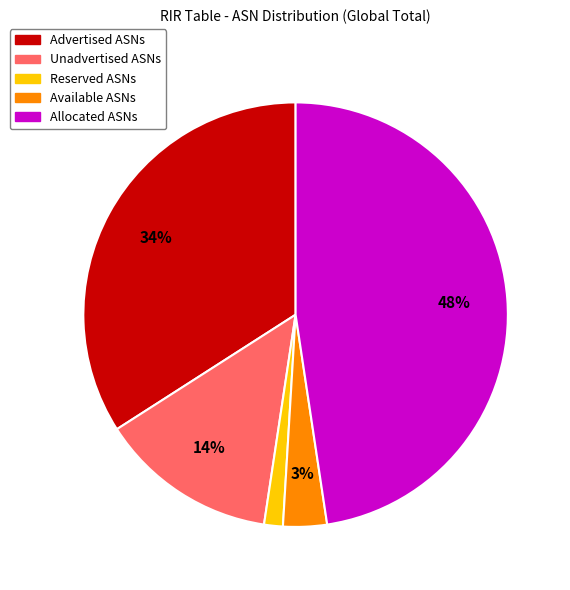

Is it true that Unadvertised ASNs is 2% of the pie?

False